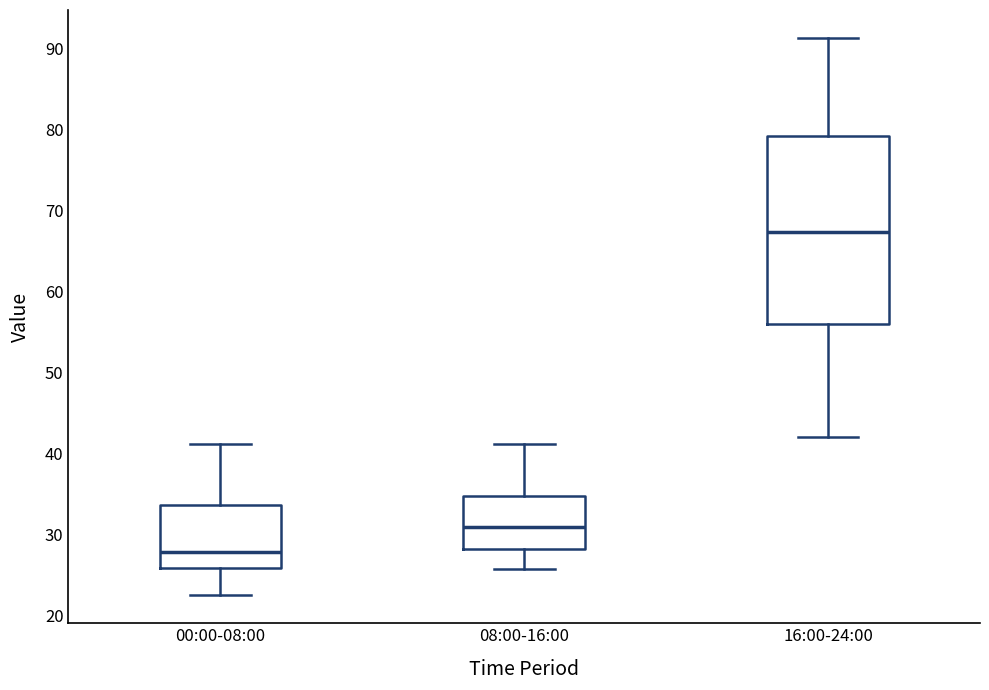

Reading left to right, read every box against the y-axis: the position of its median line, the range the box covers, and the ends of its whiskers. The values are not printed on the chart, so give them approximately, as read against the axis.

00:00-08:00: median 28, box 26 to 34, whiskers 23 to 41
08:00-16:00: median 31, box 28 to 35, whiskers 26 to 41
16:00-24:00: median 67, box 56 to 79, whiskers 42 to 91